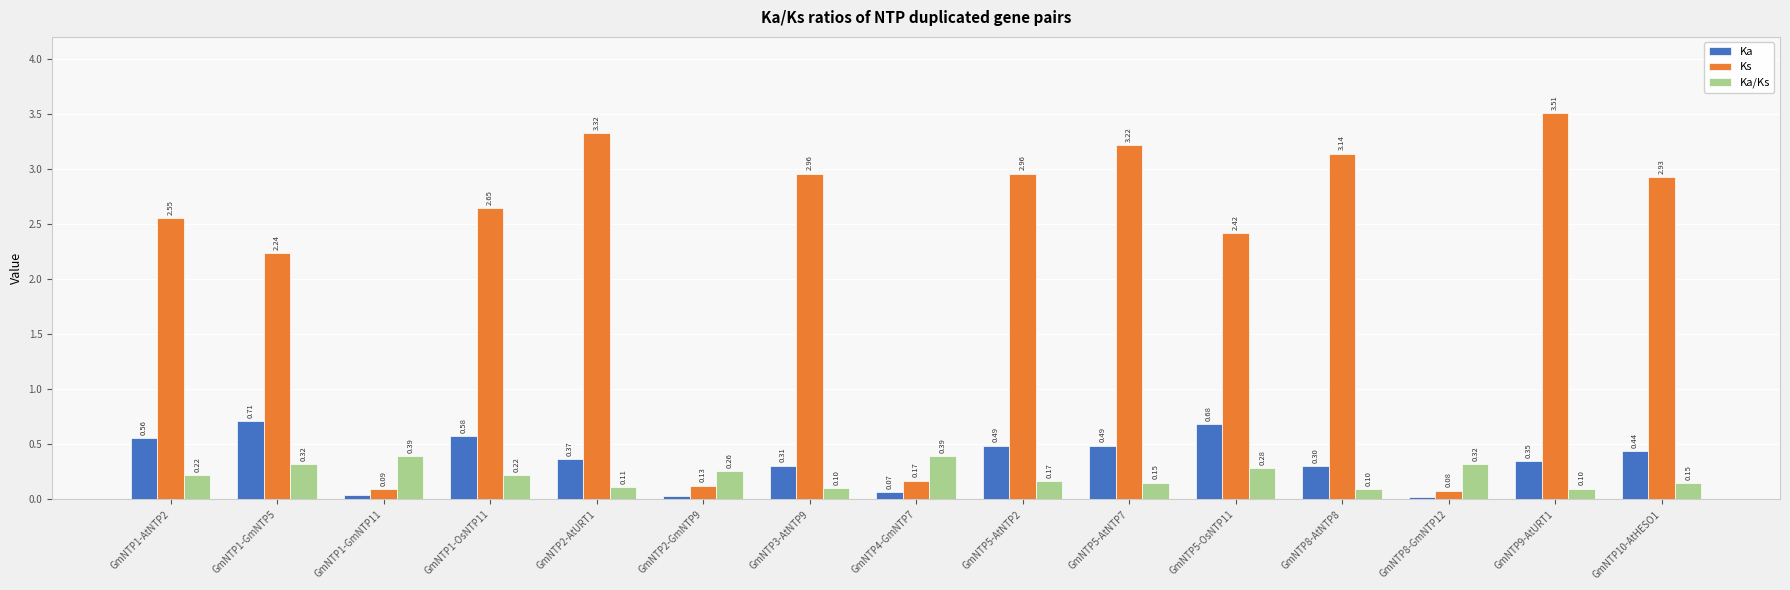

What is the label of the 15th bar from the right?

GmNTP1-AtNTP2